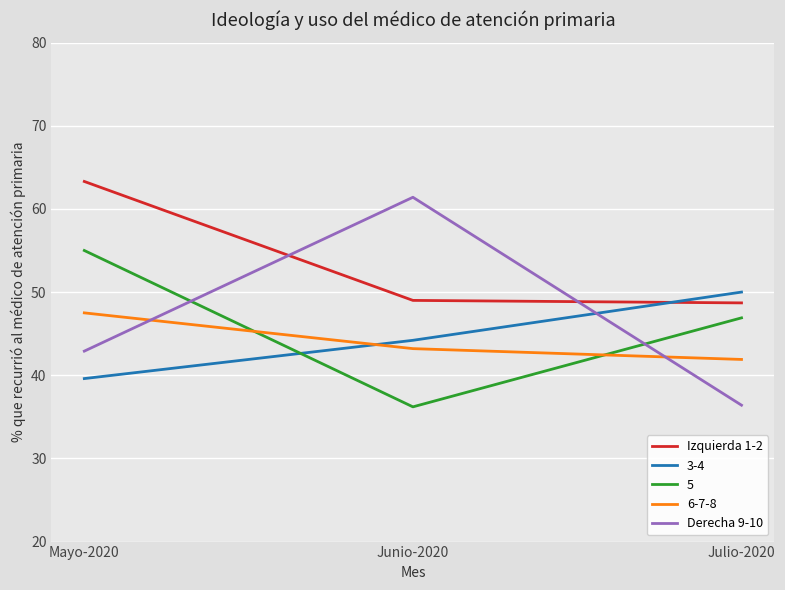

Which series has the largest range (max minus min)?

Derecha 9-10